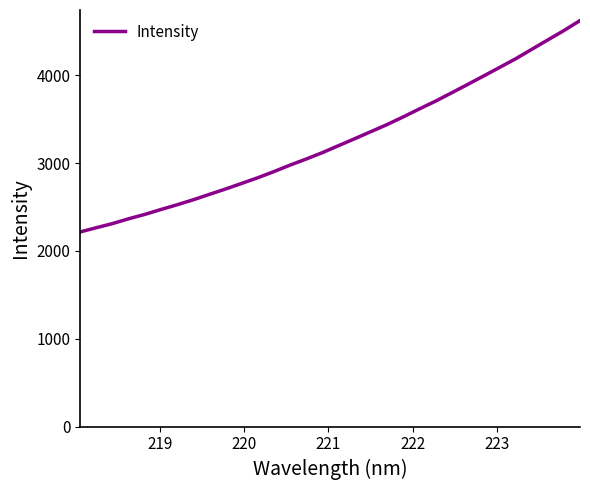

What is the difference between the maximum and minimum values?

2405.7